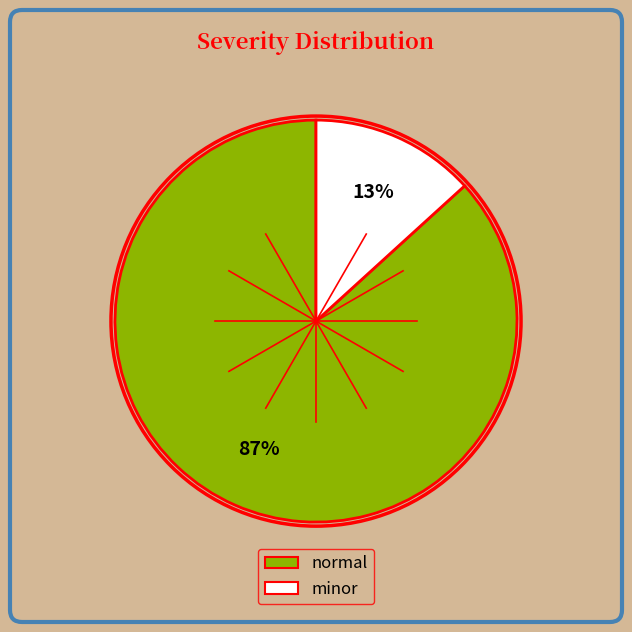

Which category accounts for the majority?

normal